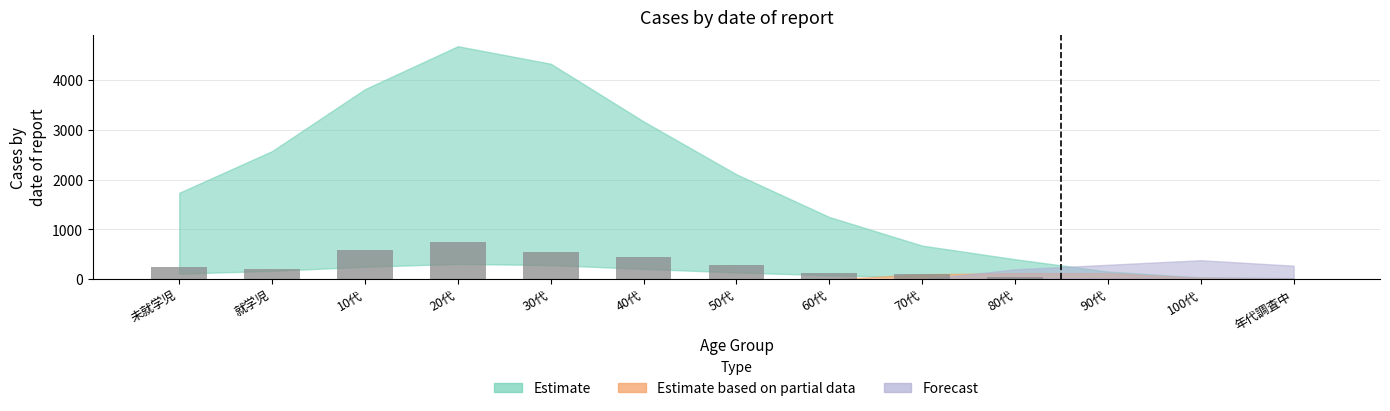

What is the sum of all values?

3324